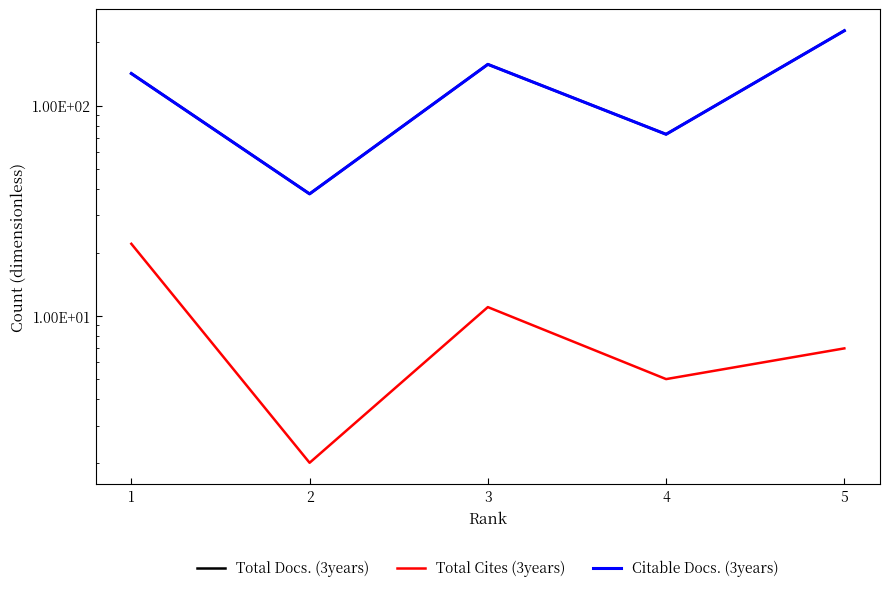

True or false: Total Cites (3years) has more than 2 interior local peaks.

False